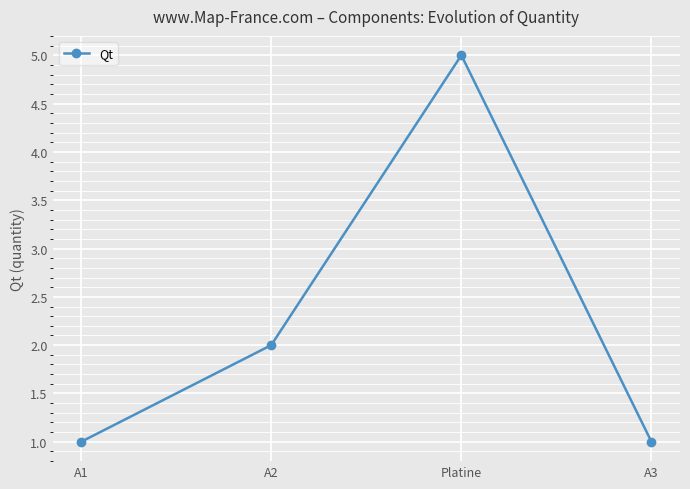

Reading left to right, extract all data points from this chart.

A1=1	A2=2	Platine=5	A3=1